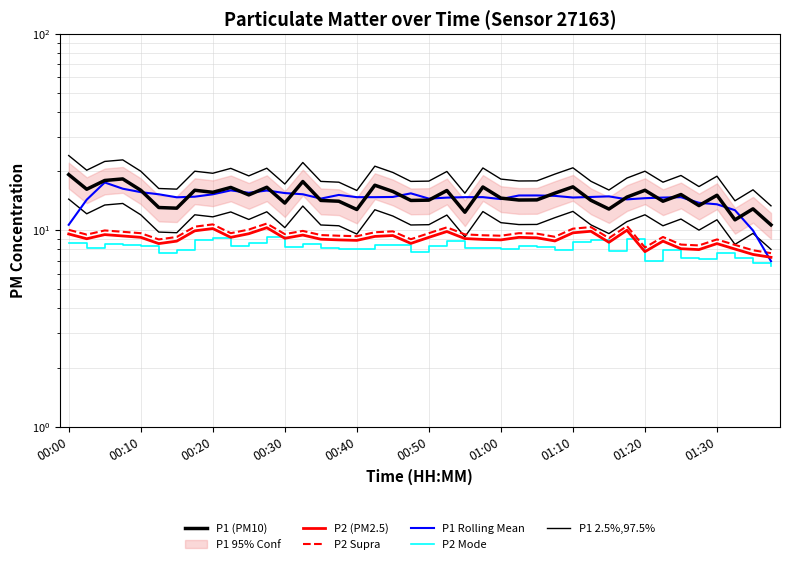

Between 33 and 34, which series saw the biggest shift?

P1 (PM10)